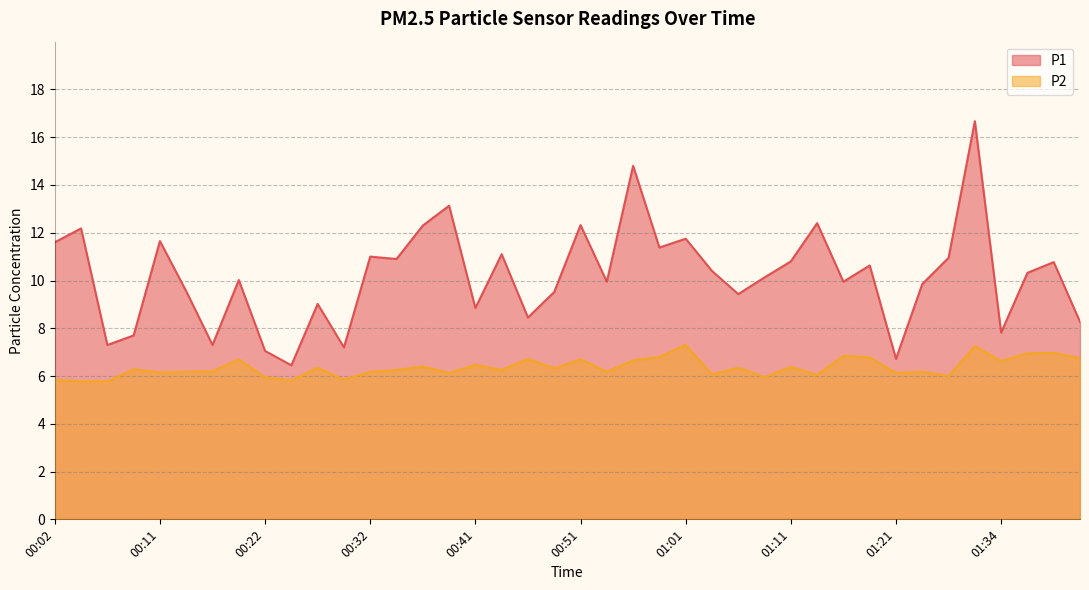

In P2, how many points are higher than both neighbors (excluding endpoints)?

14